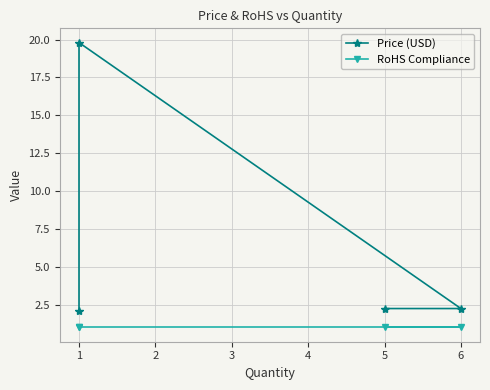

True or false: Price (USD) and RoHS Compliance cross at least once.

False